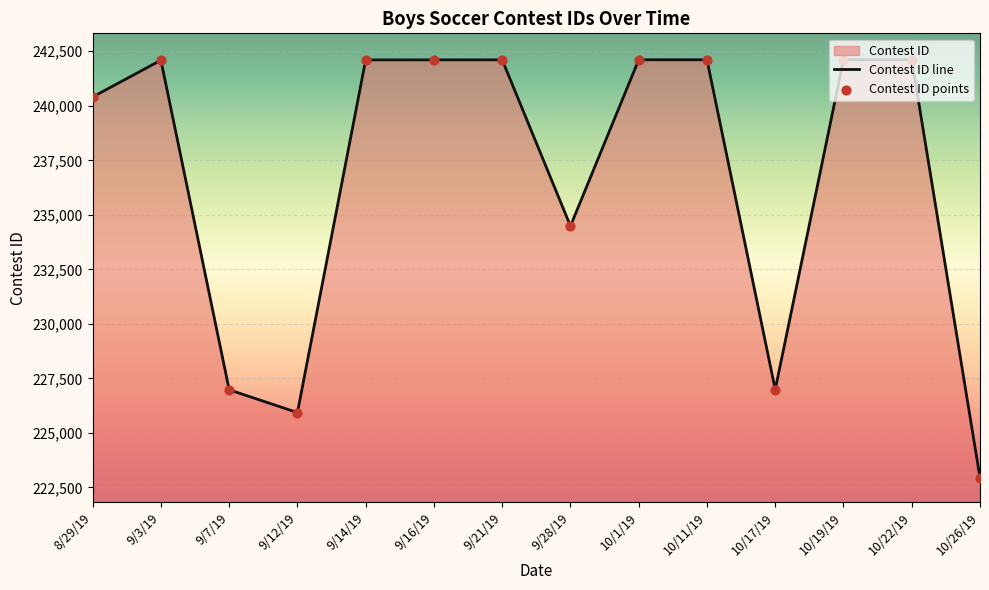

Which series has the largest total across all categories?

Contest ID line